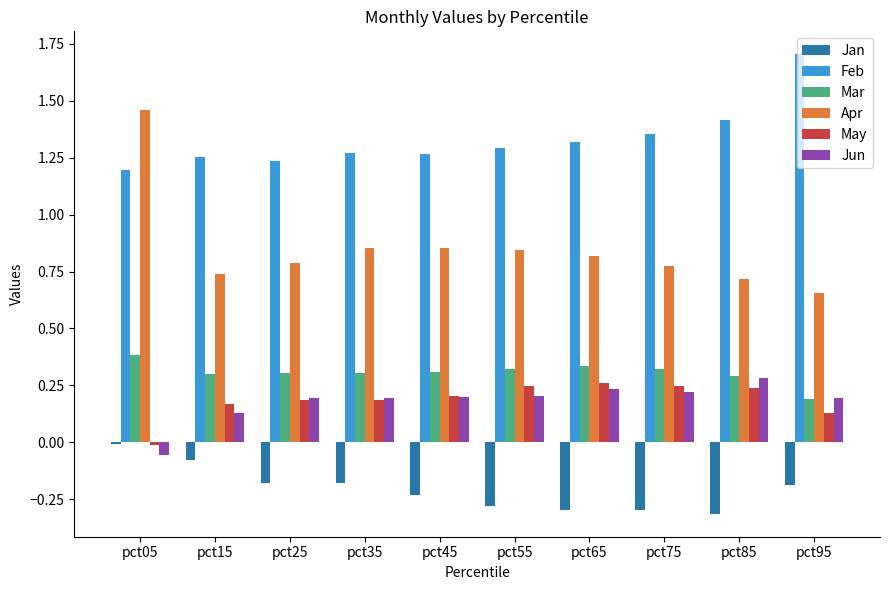

Which series has the widest spread of values?

Apr